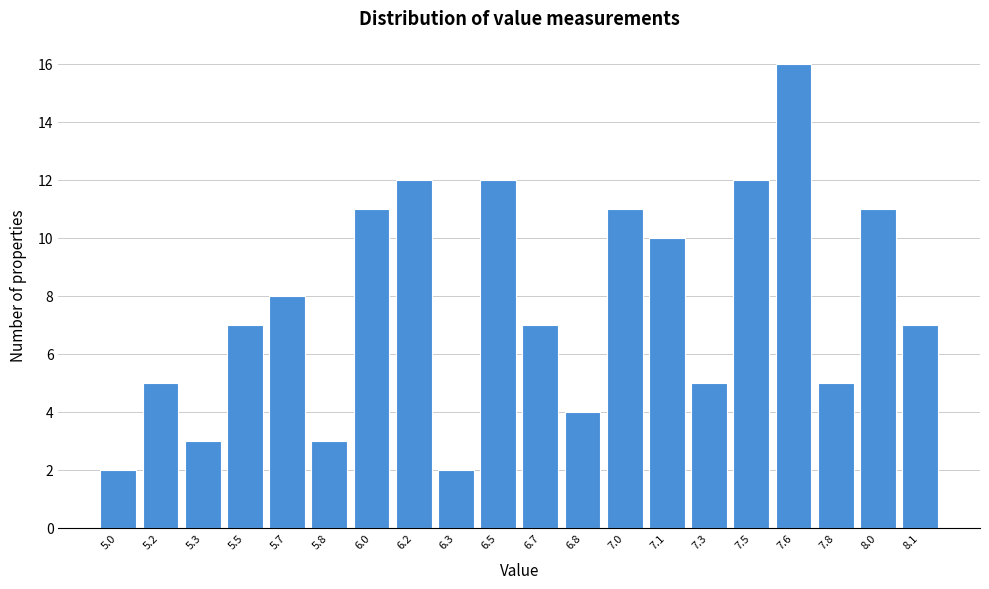

Reading left to right, list all the values displayed in this chart.

5.0=2	5.2=5	5.3=3	5.5=7	5.7=8	5.8=3	6.0=11	6.2=12	6.3=2	6.5=12	6.7=7	6.8=4	7.0=11	7.1=10	7.3=5	7.5=12	7.6=16	7.8=5	8.0=11	8.1=7